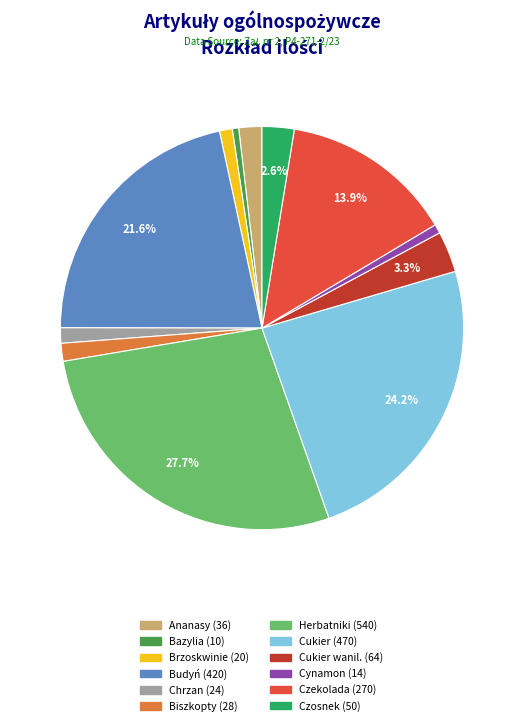

Is there a majority slice in this chart?

No